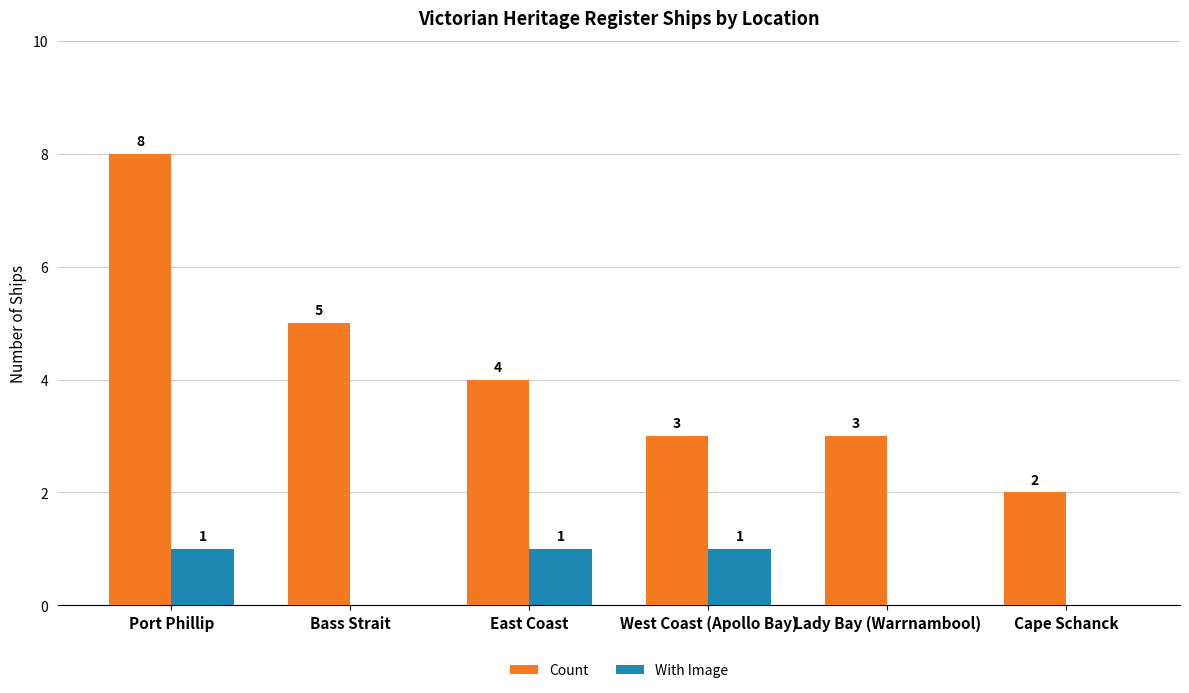

How many With Image values are between 0 and 1?

6